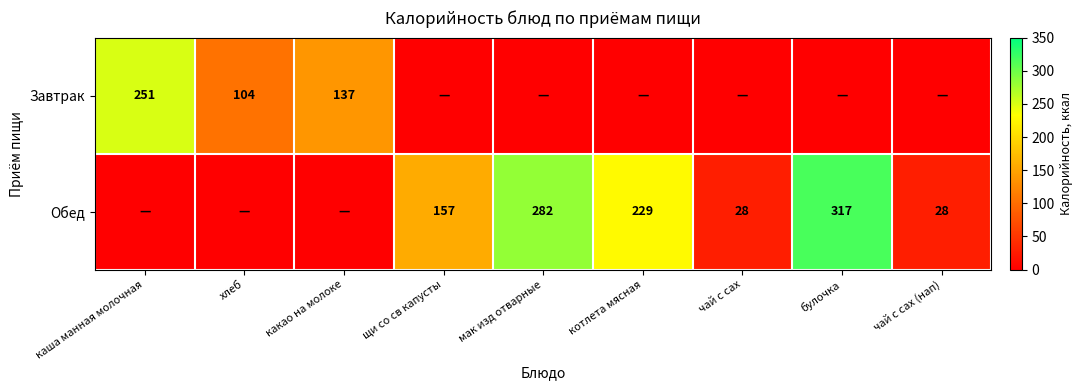

The Обед series shows 317 at булочка. True or false?

True